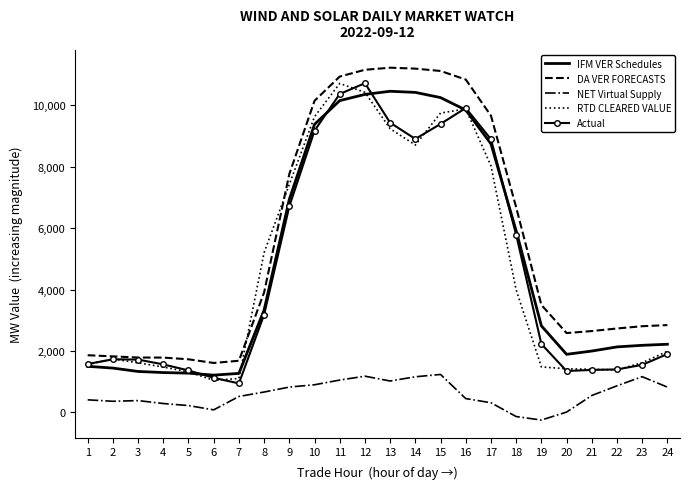

At which label does NET Virtual Supply first exceed 550?

8